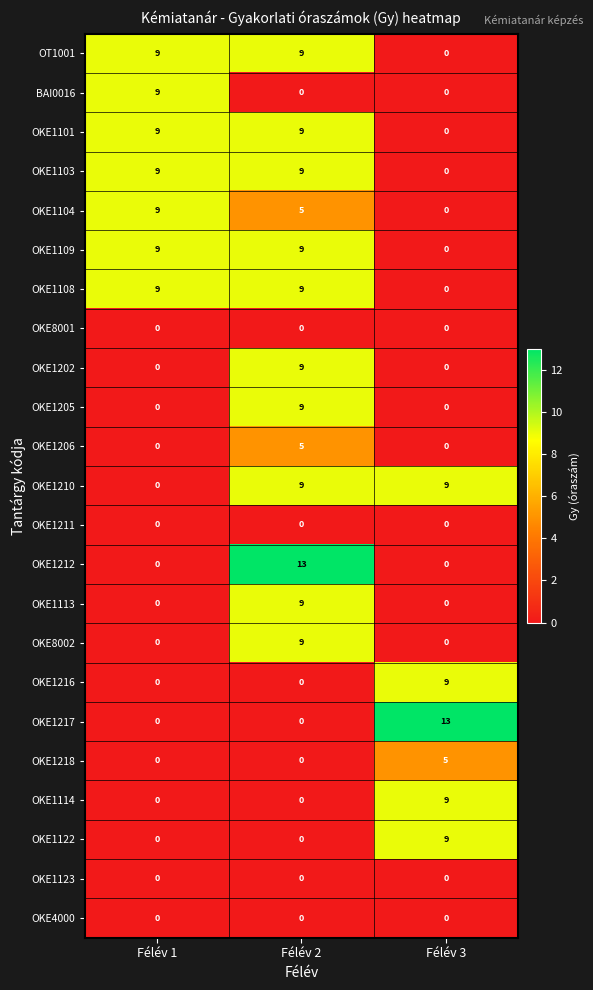

What is the difference between the OKE1217 values at Félév 3 and Félév 2?

13